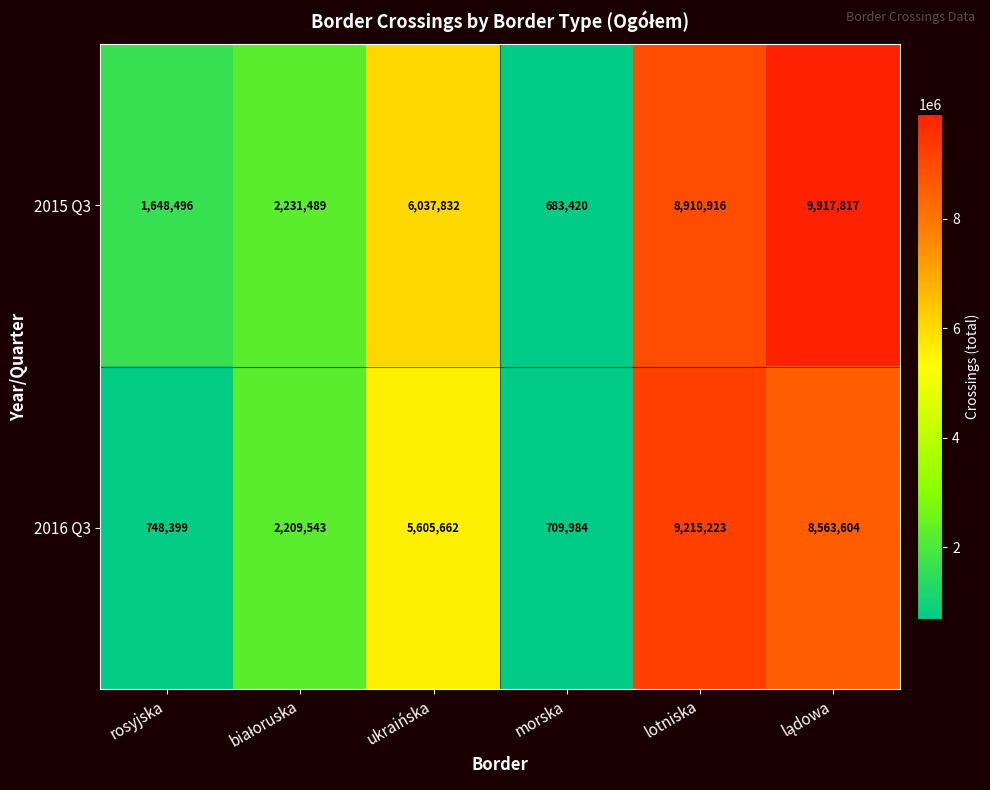

Which series has the largest range (max minus min)?

2015 Q3